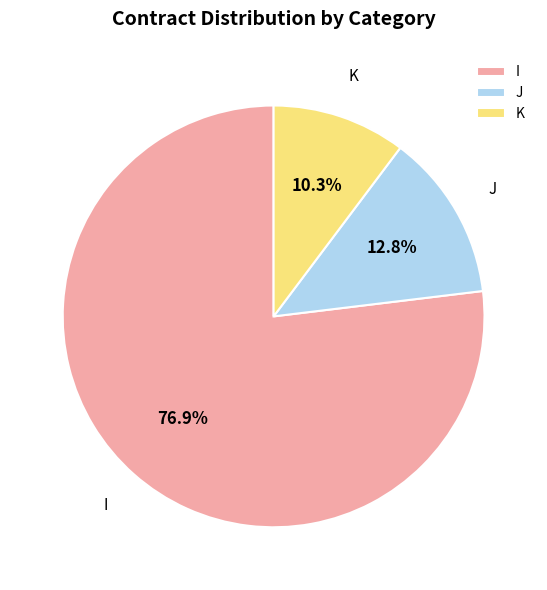

Count the number of slices in the pie.

3